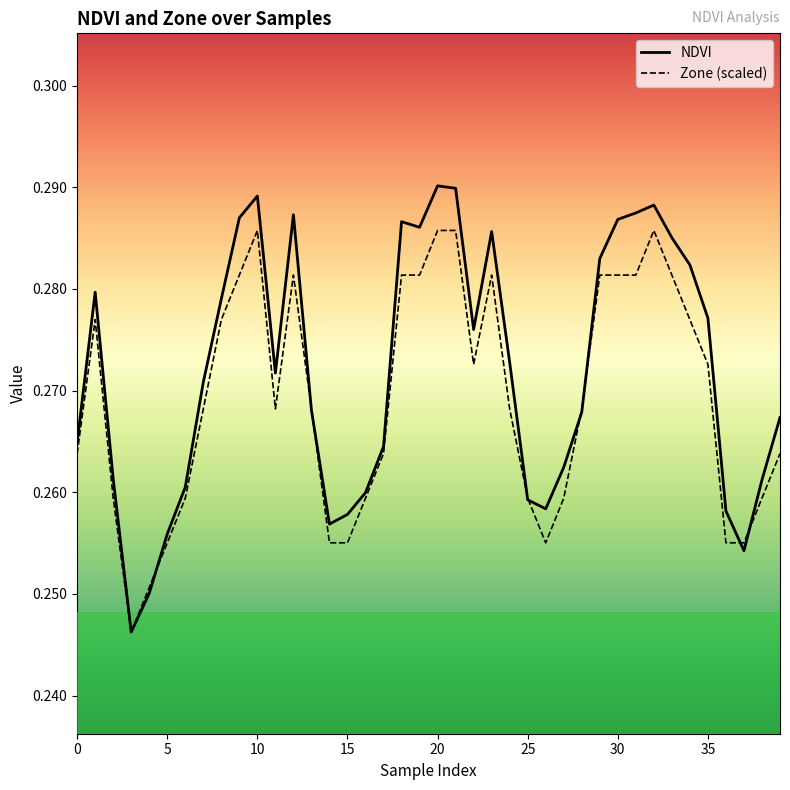

What is the sum of all NDVI values?

10.9